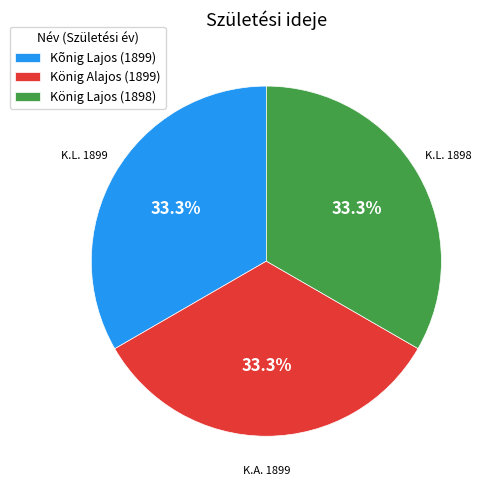

To the nearest percent, what percentage of the pie is Kõnig Lajos (1899)?

33%